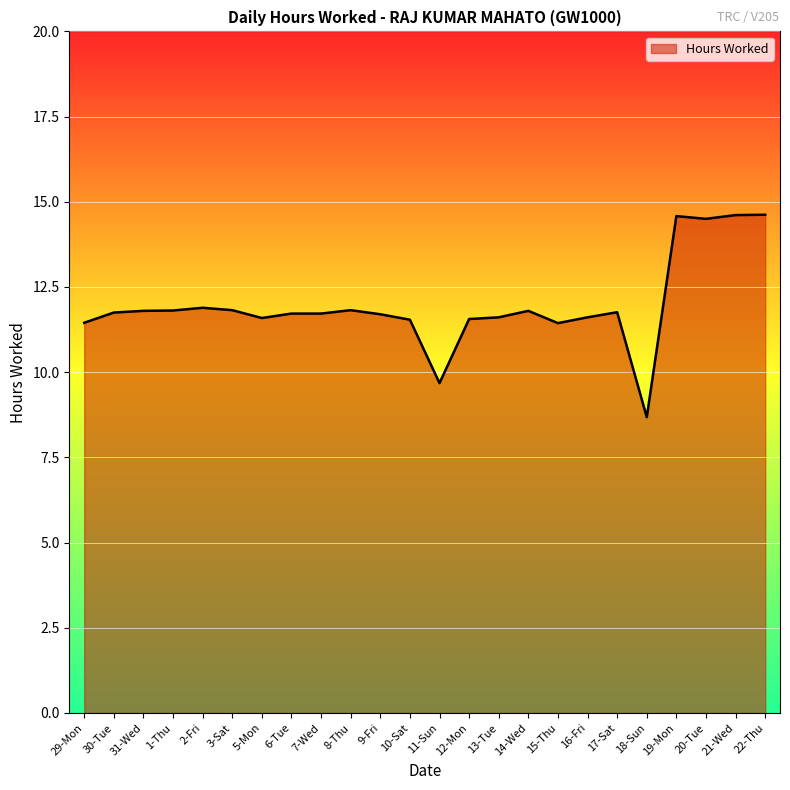

Which label corresponds to the smallest value in the chart?

18-Sun